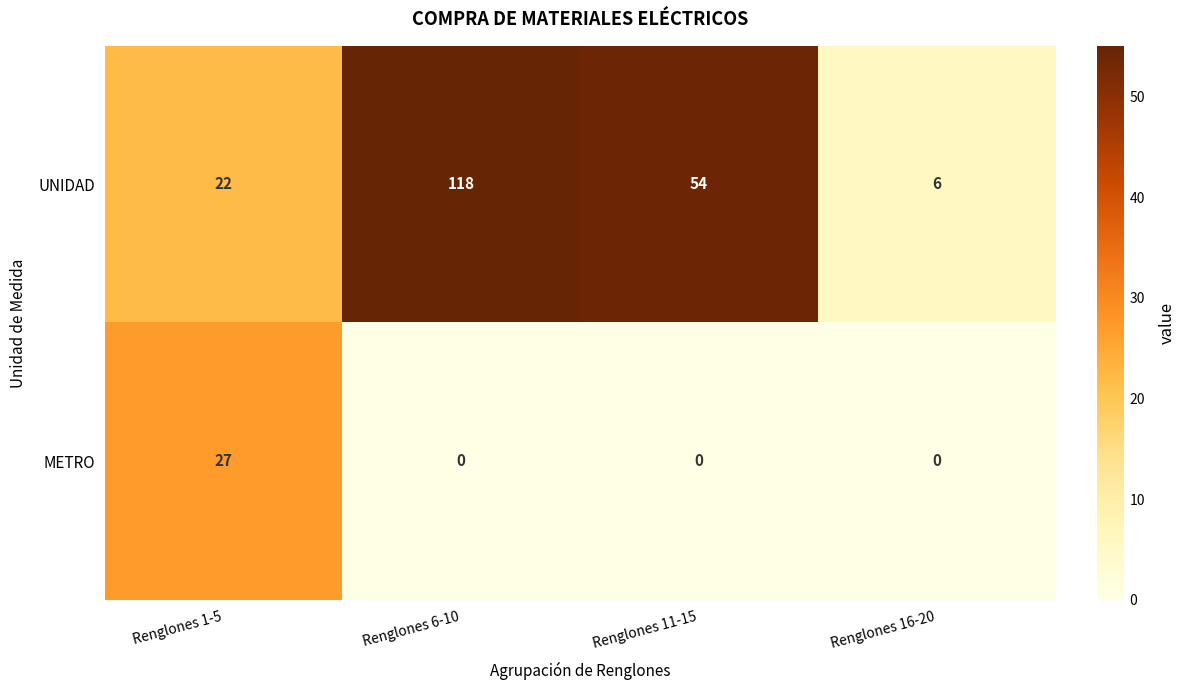

The METRO series shows 0 at Renglones 16-20. True or false?

True